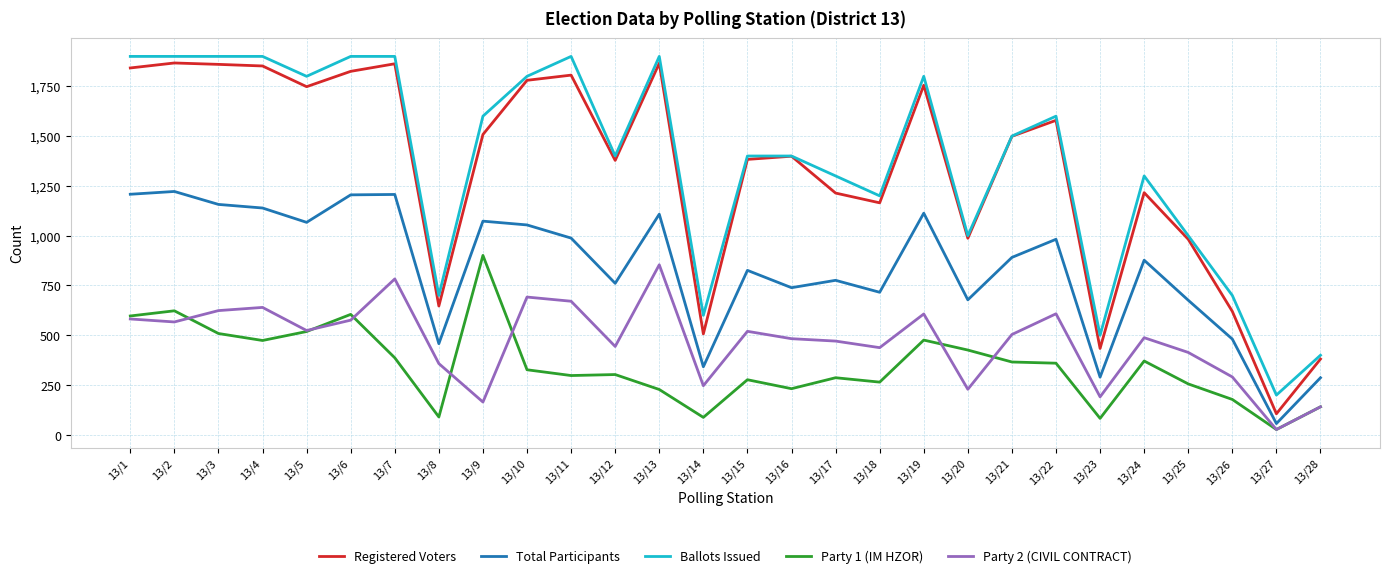

True or false: Registered Voters and Party 2 (CIVIL CONTRACT) cross at least once.

False